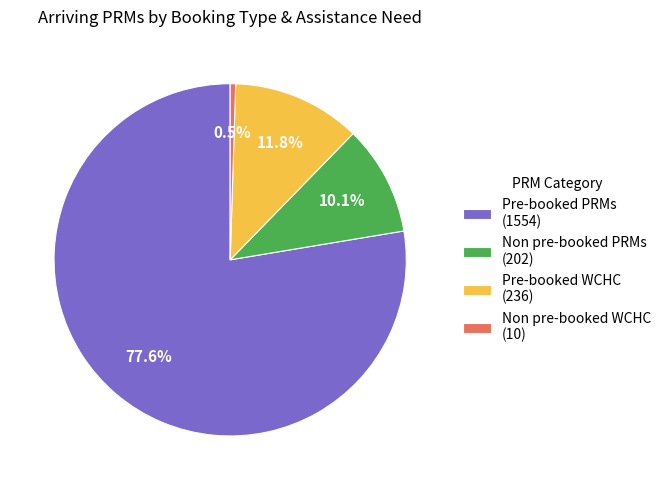

Which category accounts for the majority?

Pre-booked PRMs